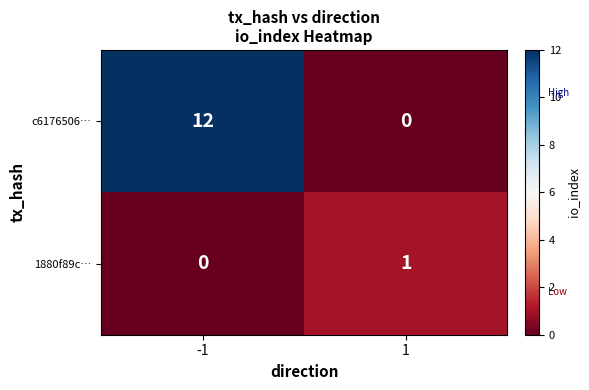

Which series has the largest total across all categories?

c6176506…